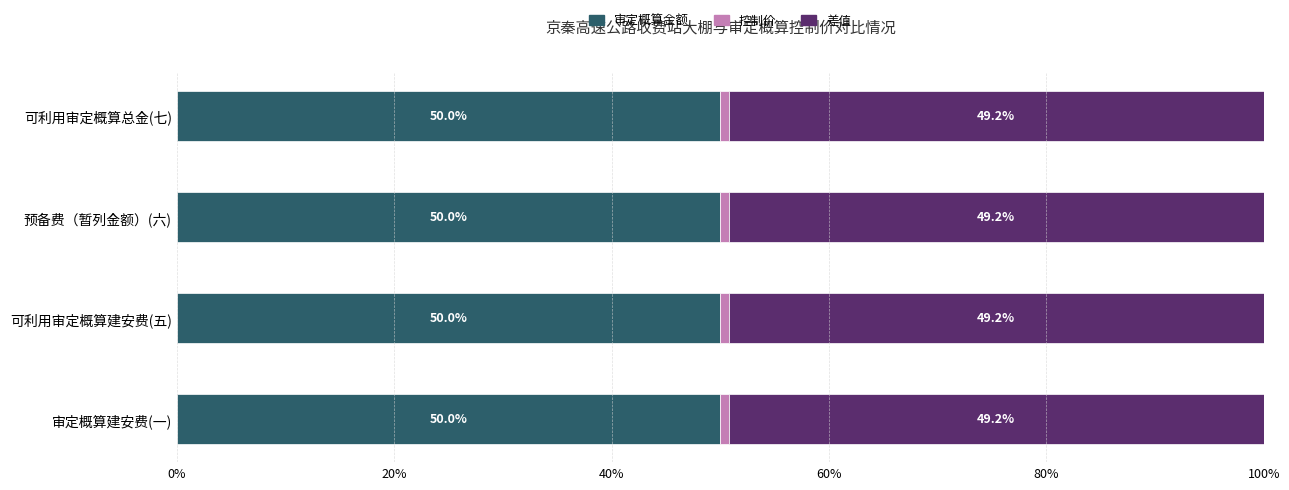

What is the sum of the 审定概算金额 values at 预备费（暂列金额）(六) and 可利用审定概算总金(七)?

100.0